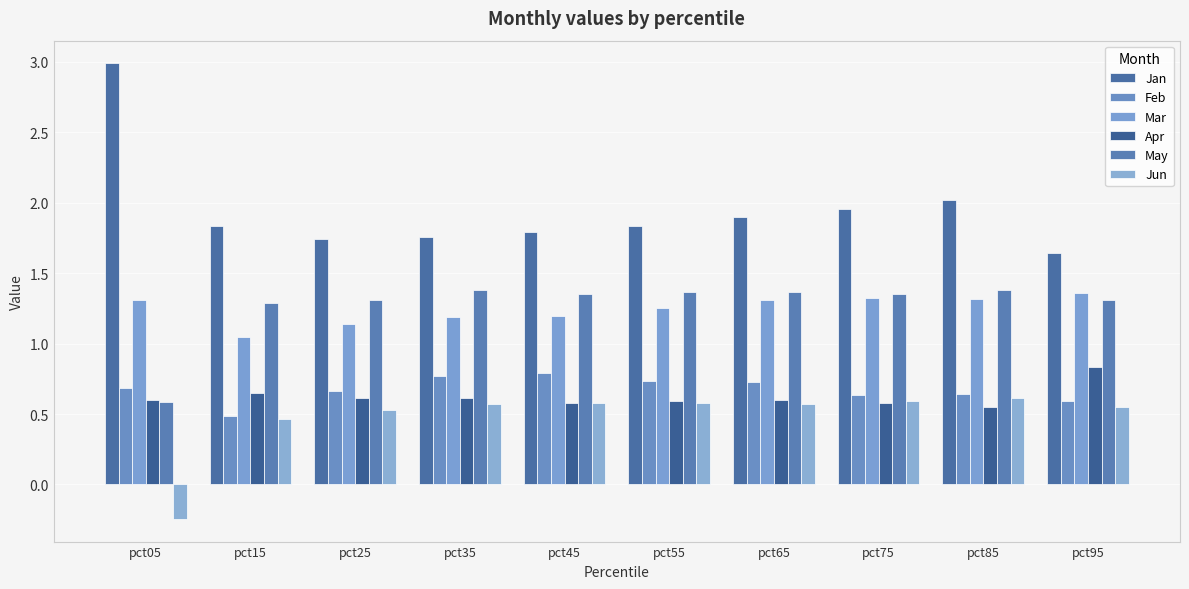

Reading left to right, list all the values displayed in this chart.

Jan: pct05=3.0	pct15=1.8	pct25=1.7	pct35=1.8	pct45=1.8	pct55=1.8	pct65=1.9	pct75=2.0	pct85=2.0	pct95=1.6
Feb: pct05=0.7	pct15=0.5	pct25=0.7	pct35=0.8	pct45=0.8	pct55=0.7	pct65=0.7	pct75=0.6	pct85=0.6	pct95=0.6
Mar: pct05=1.3	pct15=1.0	pct25=1.1	pct35=1.2	pct45=1.2	pct55=1.3	pct65=1.3	pct75=1.3	pct85=1.3	pct95=1.4
Apr: pct05=0.6	pct15=0.7	pct25=0.6	pct35=0.6	pct45=0.6	pct55=0.6	pct65=0.6	pct75=0.6	pct85=0.6	pct95=0.8
May: pct05=0.6	pct15=1.3	pct25=1.3	pct35=1.4	pct45=1.4	pct55=1.4	pct65=1.4	pct75=1.4	pct85=1.4	pct95=1.3
Jun: pct05=-0.2	pct15=0.5	pct25=0.5	pct35=0.6	pct45=0.6	pct55=0.6	pct65=0.6	pct75=0.6	pct85=0.6	pct95=0.6